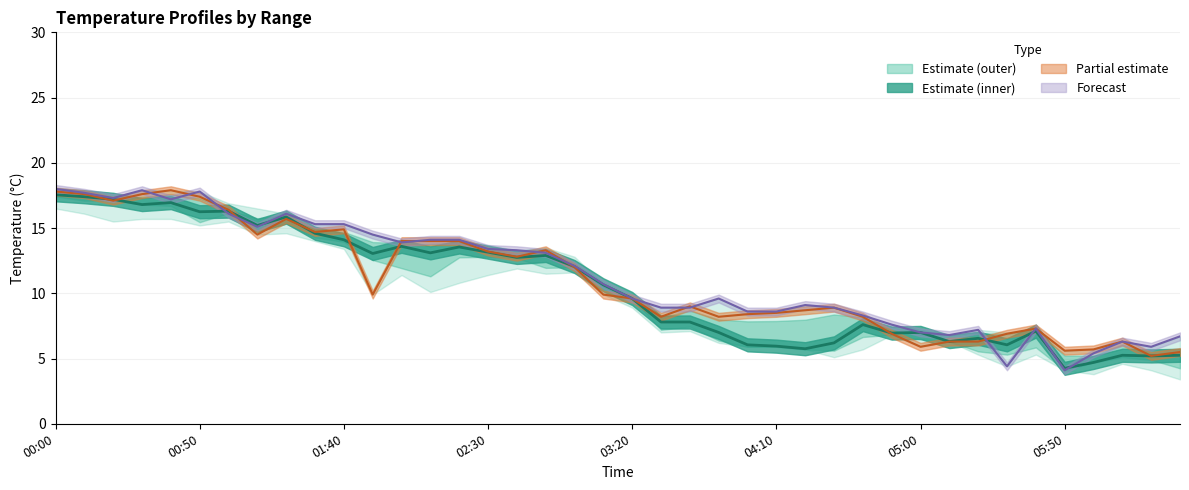

How many points are higher than both their immediate neighbors (excluding endpoints)?

11